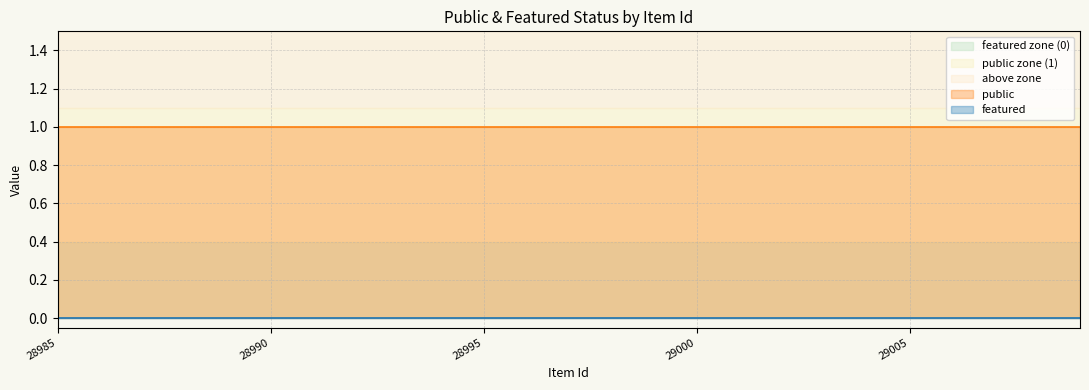

What are all the series names shown in the legend?

public, featured